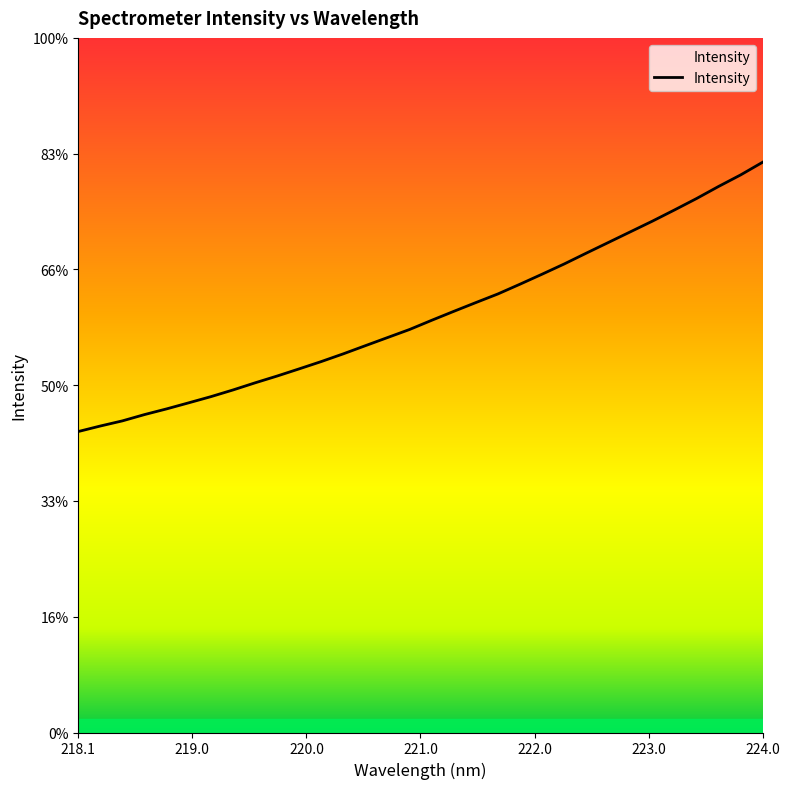

Does the chart have visible grid lines?

No